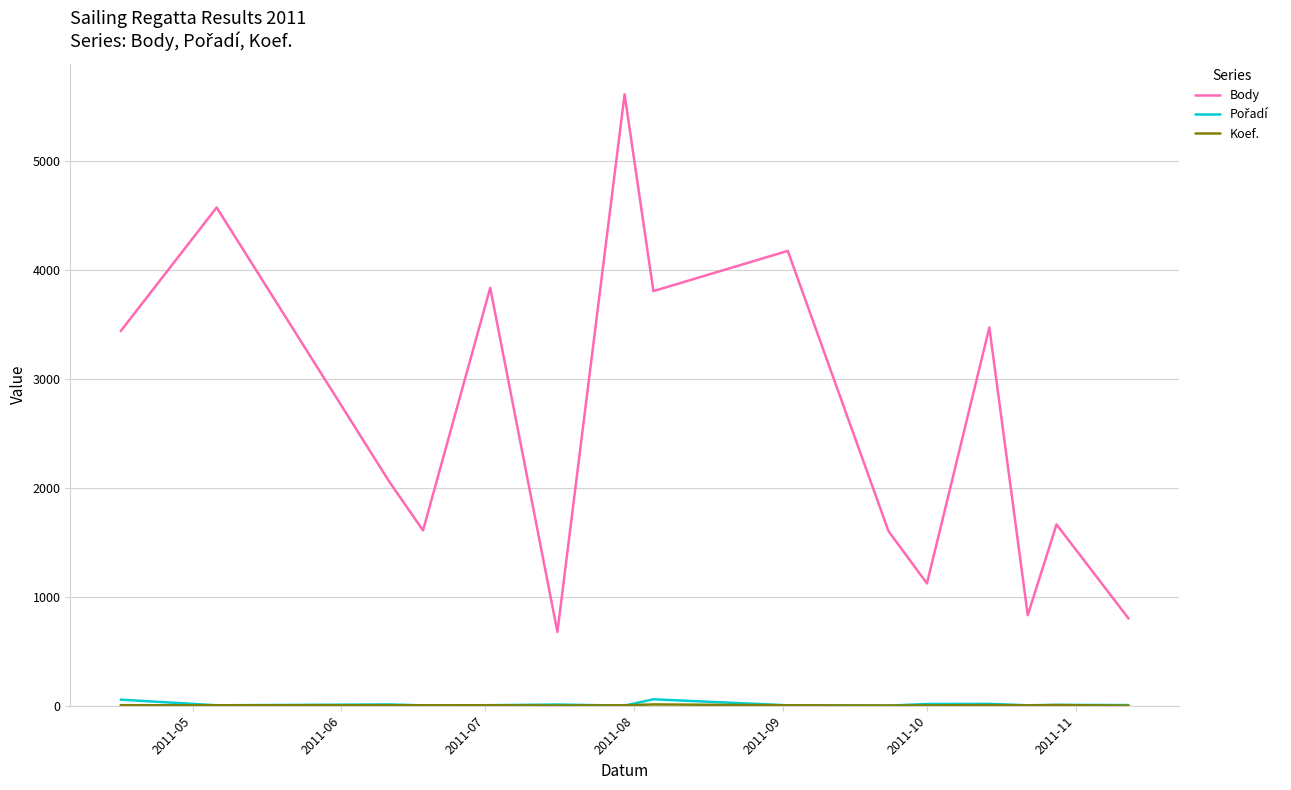

Which series has the largest range (max minus min)?

Body